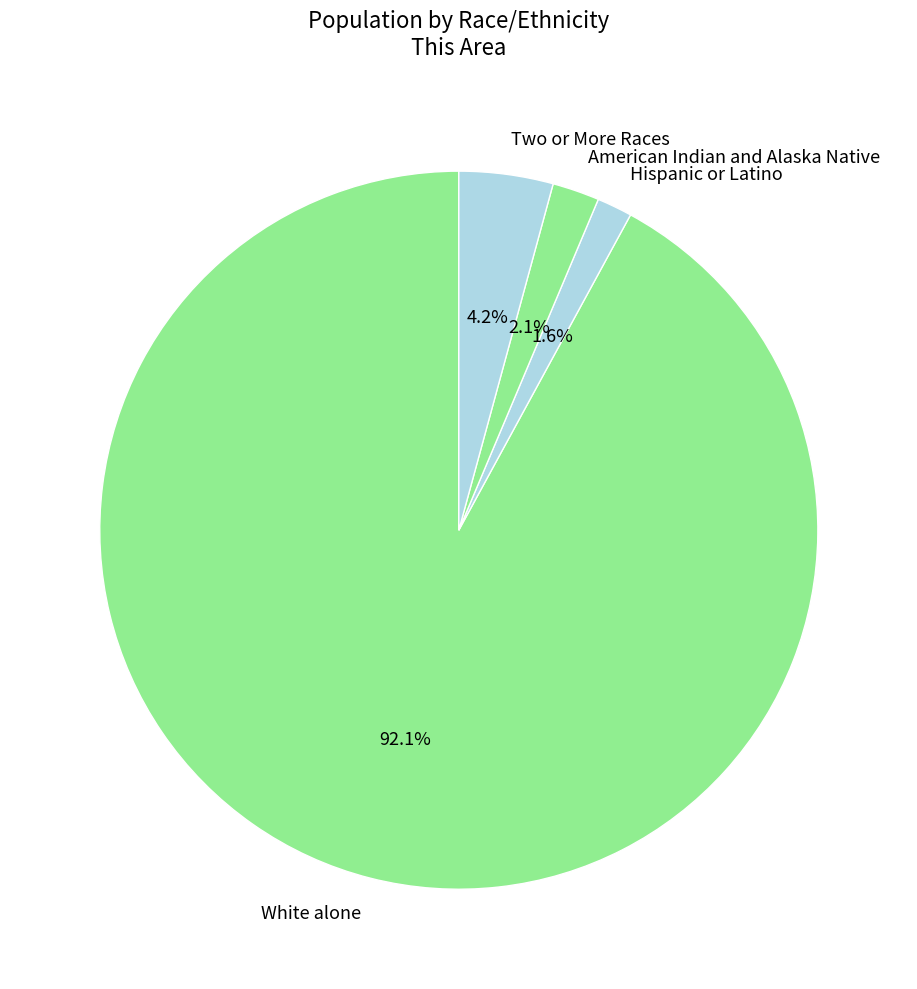

Between Two or More Races and Hispanic or Latino, which is larger?

Two or More Races